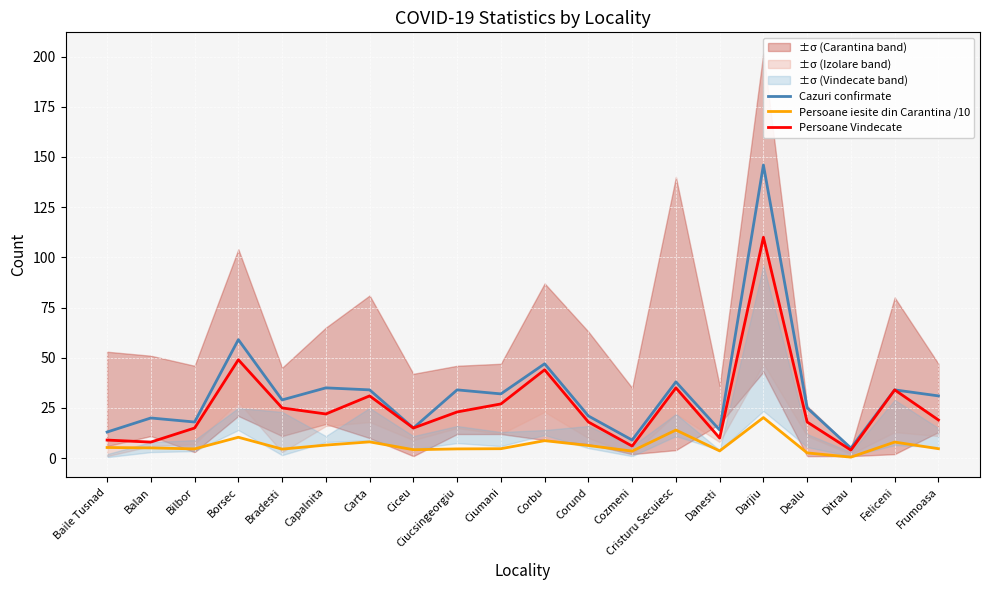

How many values in the Cazuri confirmate series exceed 31?

9